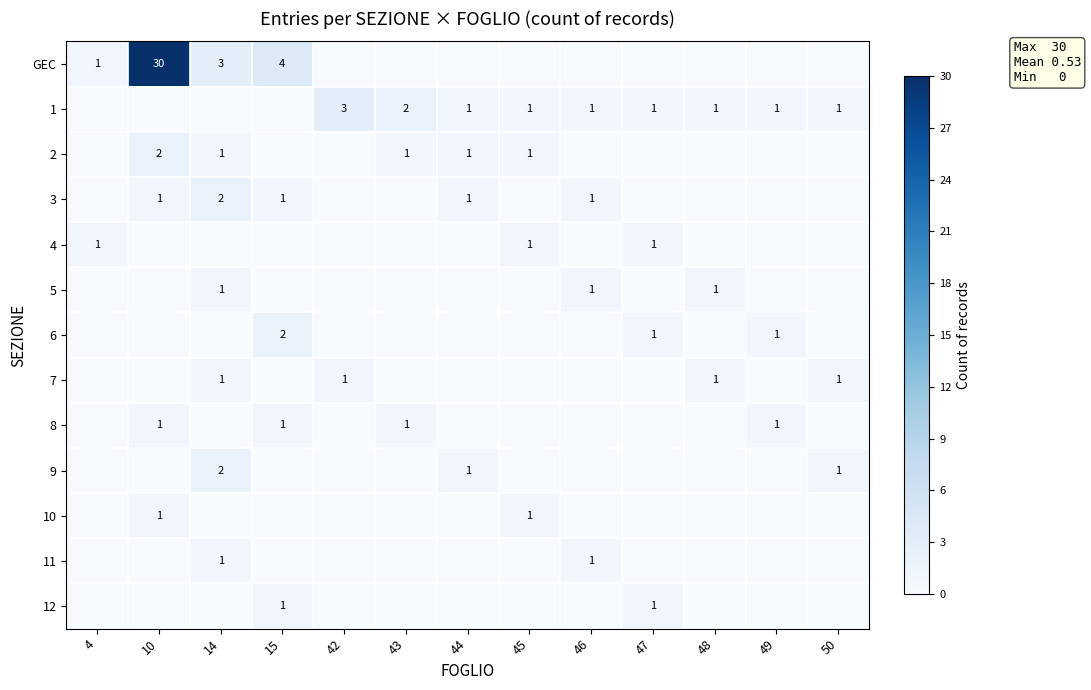

Is it true that 5 equals 2 at 14?

False